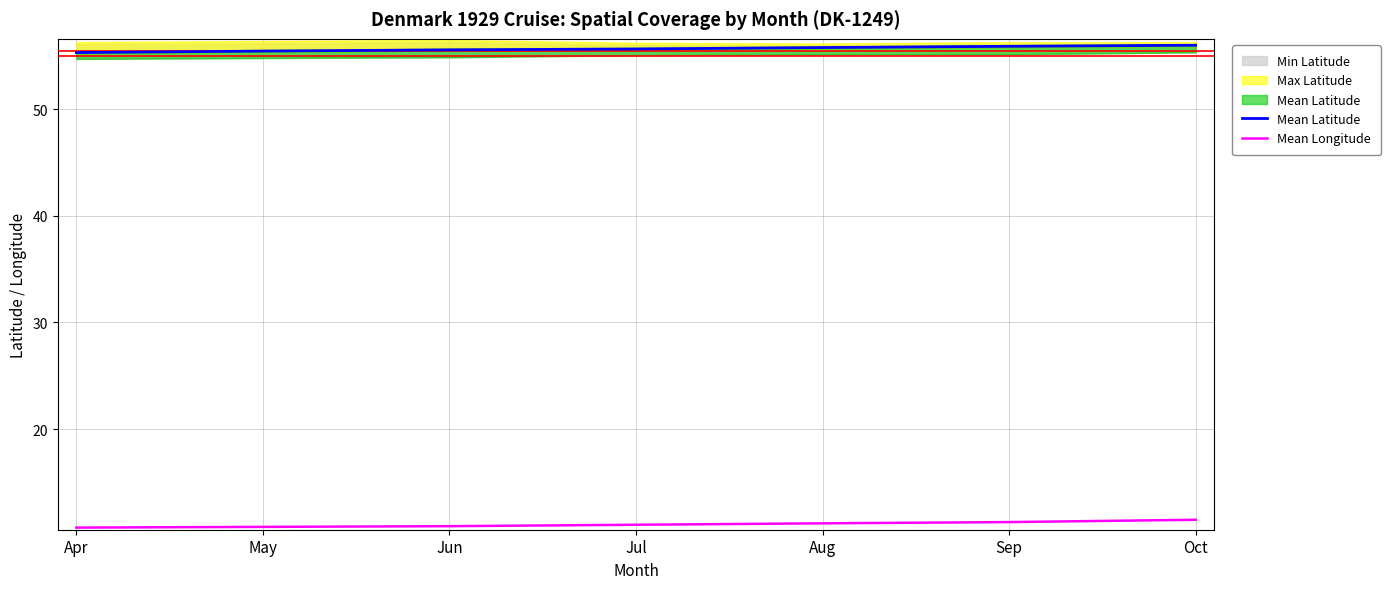

Is it true that Mean Longitude equals 10.8 at May?

True